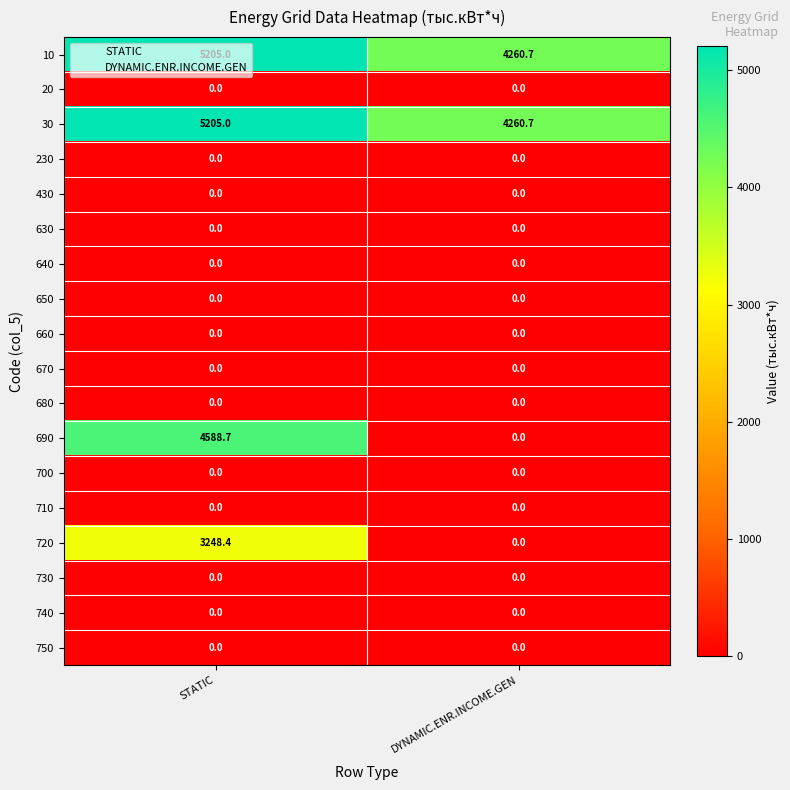

Which series changed the most between STATIC and DYNAMIC.ENR.INCOME.GEN?

690